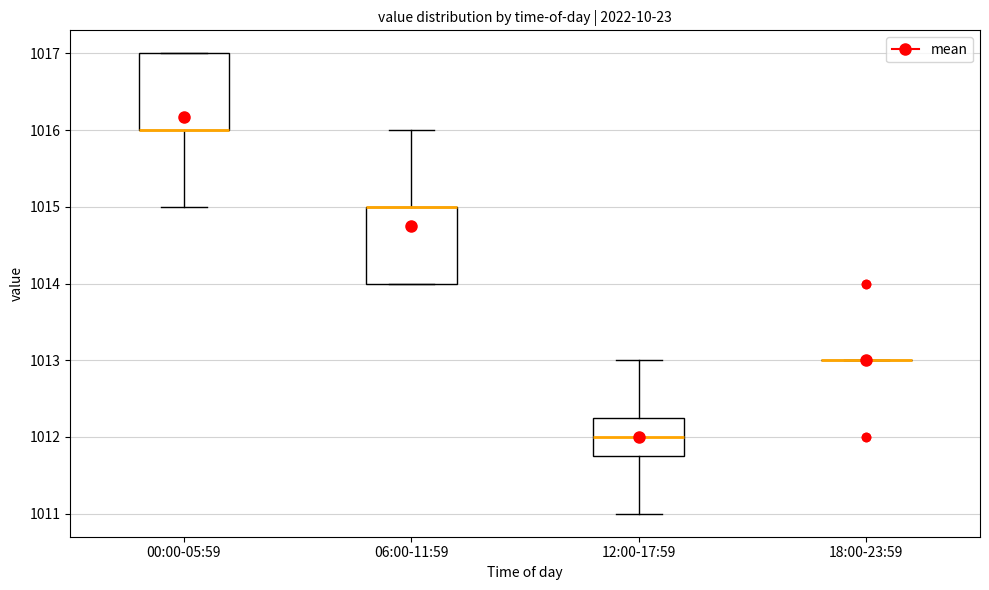

Reading left to right, transcribe this box plot: for each box, give where its median line is, the range the box spans, and where its two whiskers end, as read against the y-axis. The values are not printed on the chart, so give them approximately, as read against the axis.

00:00-05:59: median 1016.0 (drawn on the box's lower edge), box 1016.0 to 1017.0, whiskers 1015.0 to 1017.0
06:00-11:59: median 1015.0 (drawn on the box's upper edge), box 1014.0 to 1015.0, whiskers 1014.0 to 1016.0
12:00-17:59: median 1012.0, box 1011.8 to 1012.3, whiskers 1011.0 to 1013.0
18:00-23:59: box collapsed to a line at 1013.0, whiskers 1013.0 to 1013.0